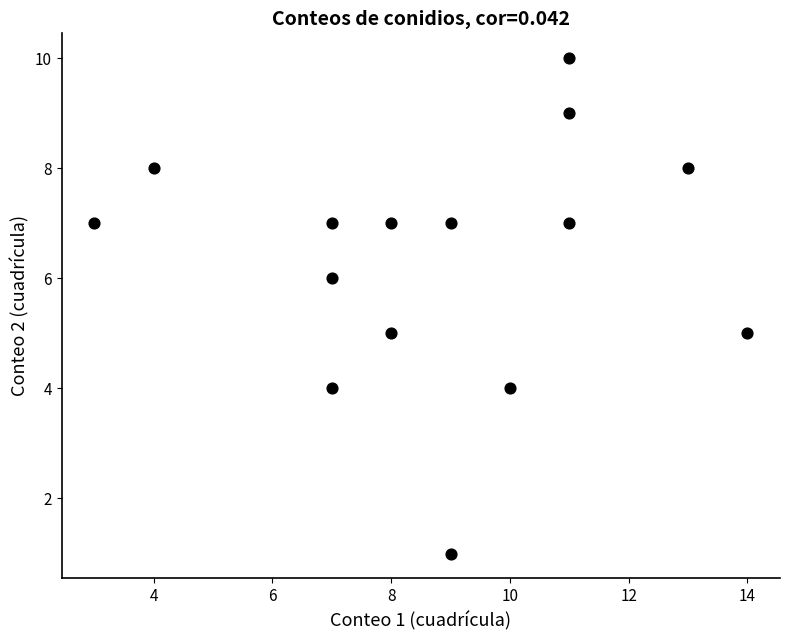

What is the range of Y values (max minus min)?

9